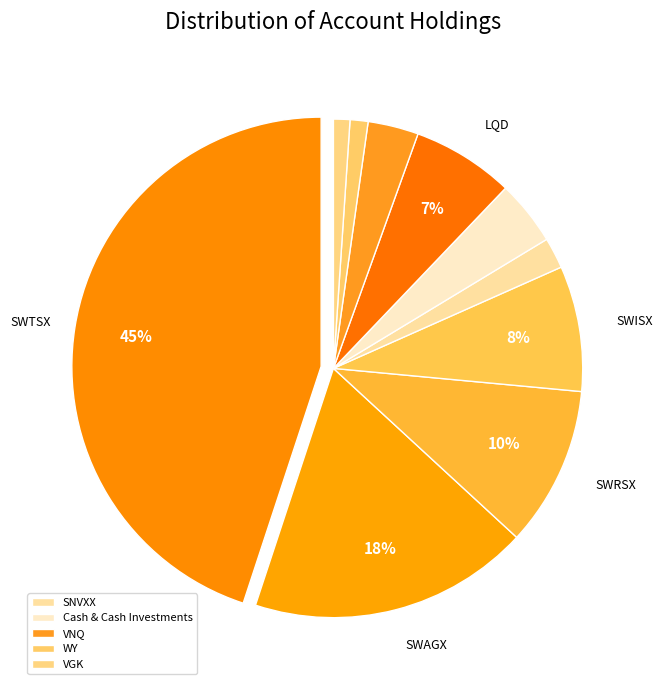

Which category has the smallest portion of the pie?

VGK